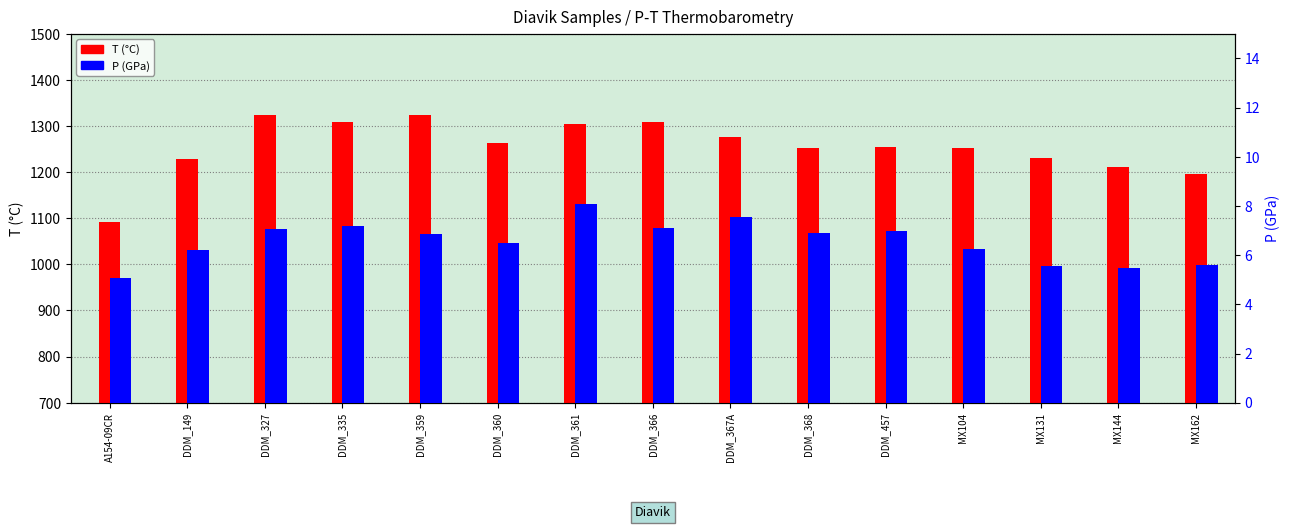

At which label is T (°C) closest to 1208?

MX144